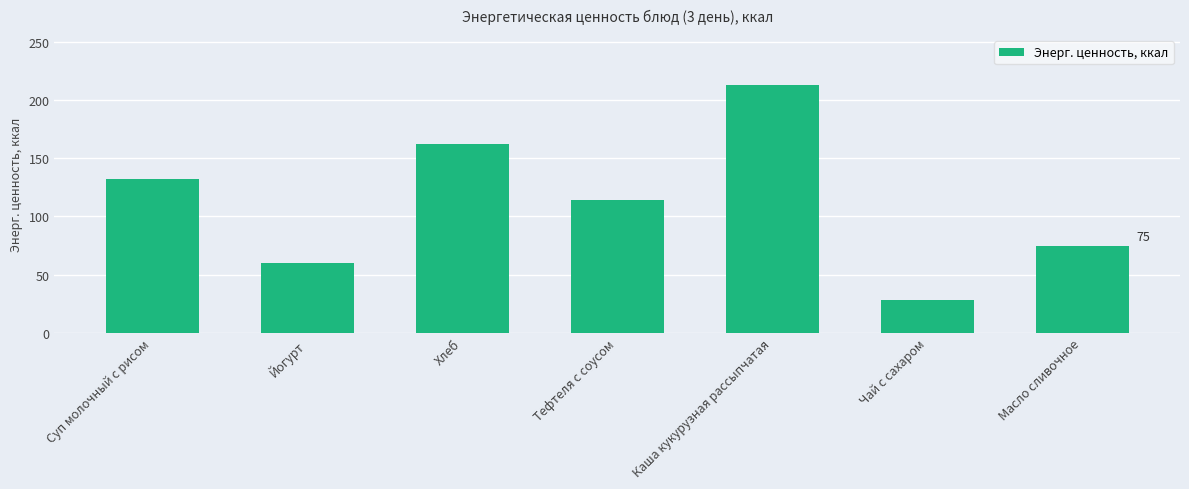

What is the difference between the maximum and minimum values?

185.6